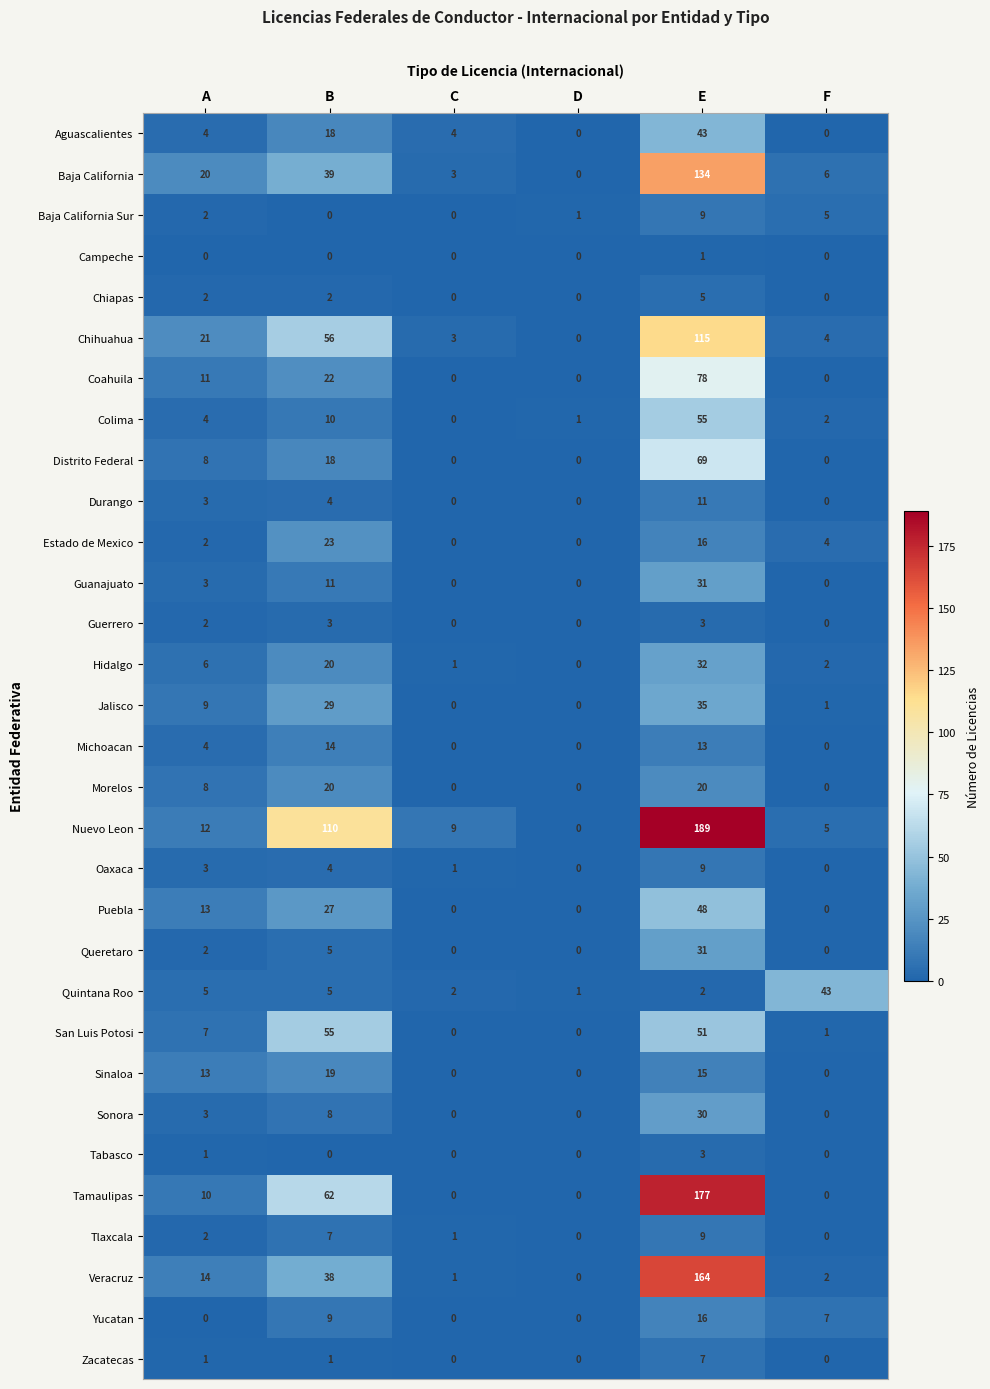

Which series has the largest range (max minus min)?

Nuevo Leon